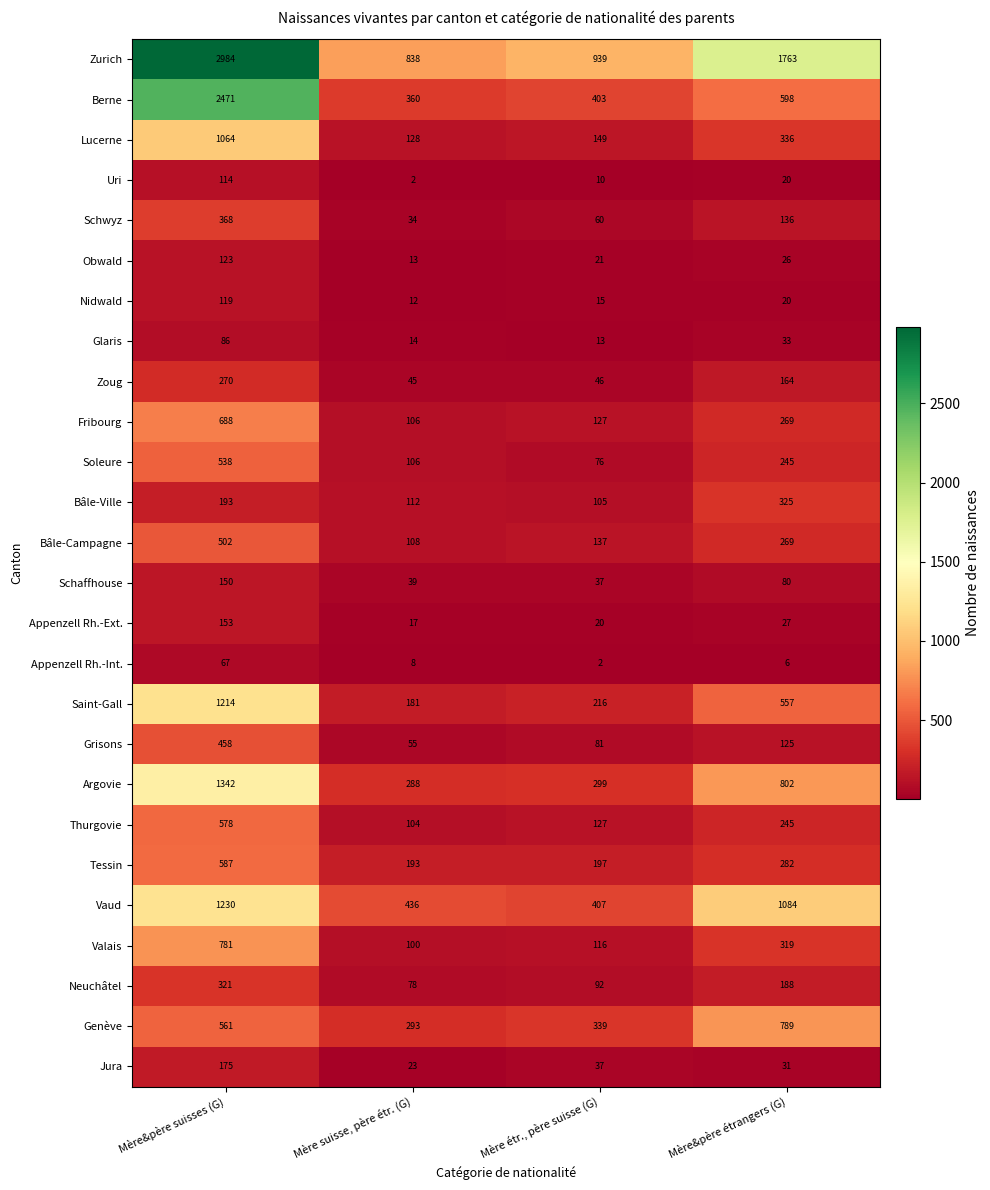

What is the minimum value for Bâle-Ville?

105